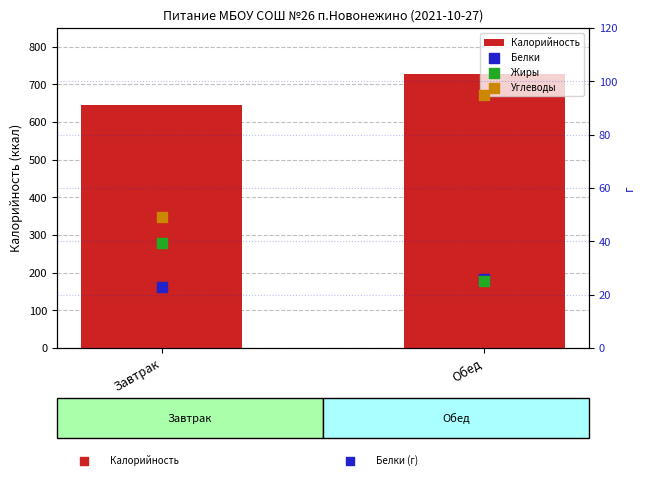

Which series contains the lowest Y value?

Белки